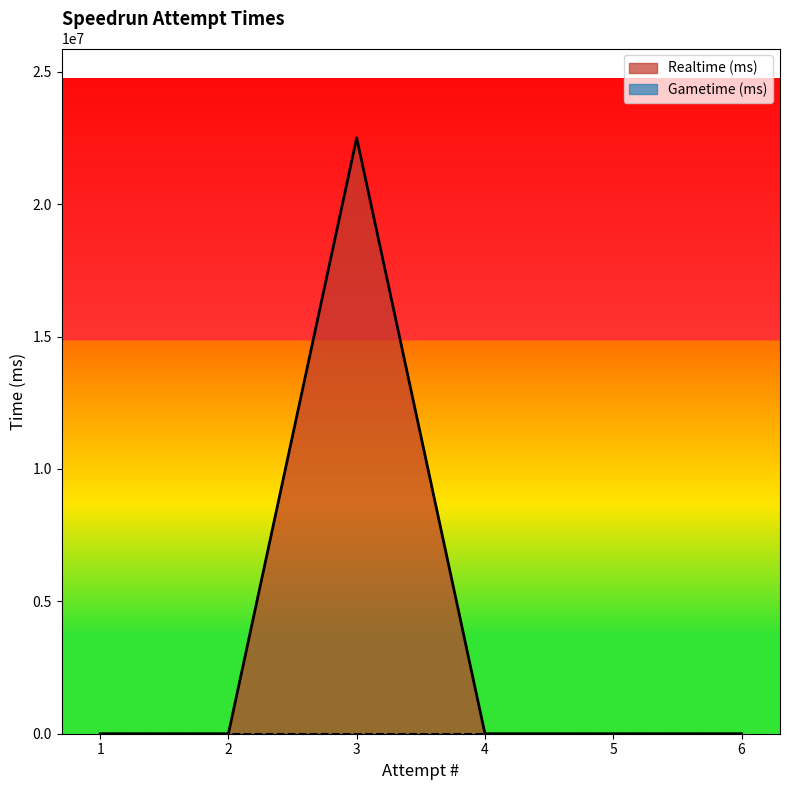

List the series in order of their overall mean, lowest first.

Gametime (ms), Realtime (ms)